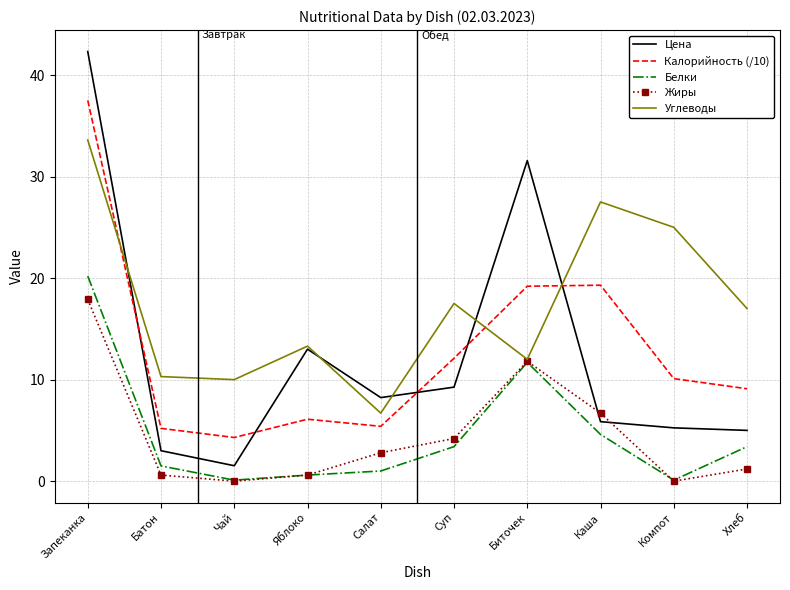

What is the difference between the maximum and minimum values in the Белки series?

20.1